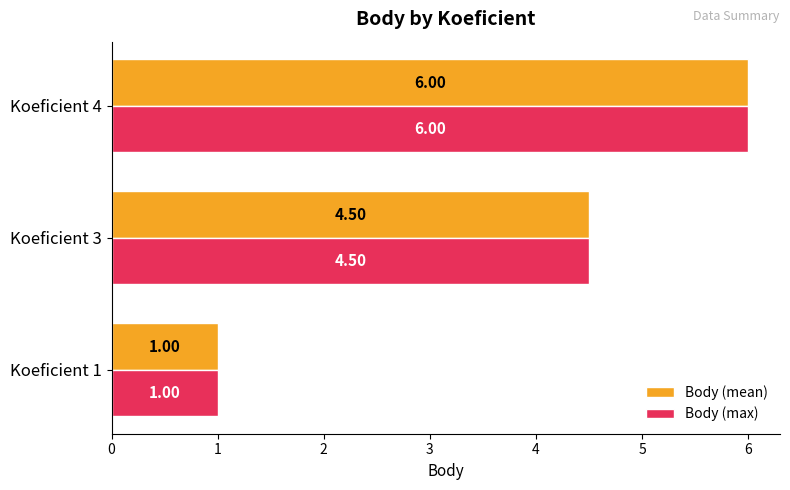

List the labels in order of Body (mean) value, largest first.

Koeficient 4, Koeficient 3, Koeficient 1